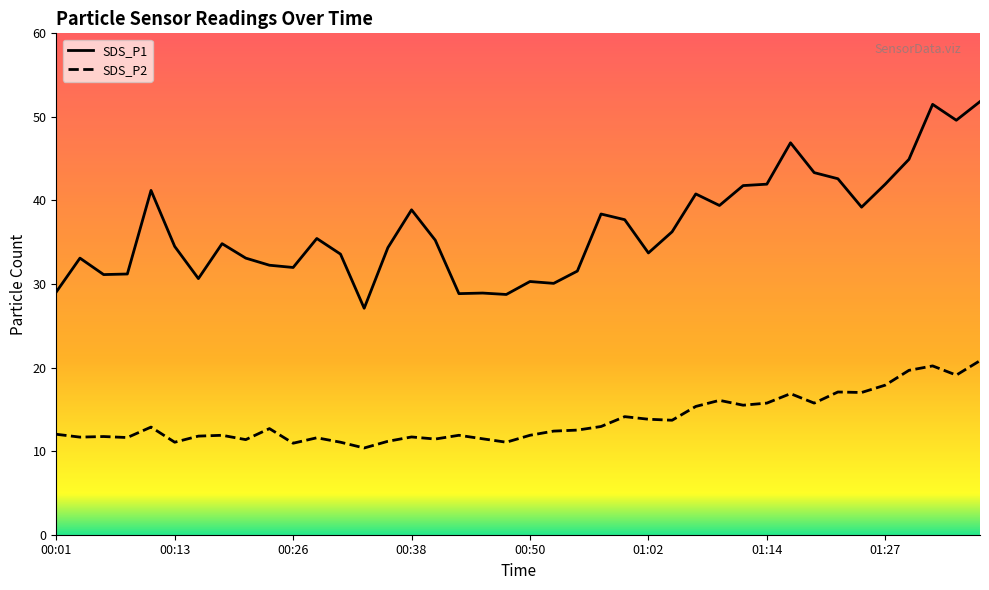

In SDS_P1, how many points are lower than both neighbors (excluding endpoints)?

11